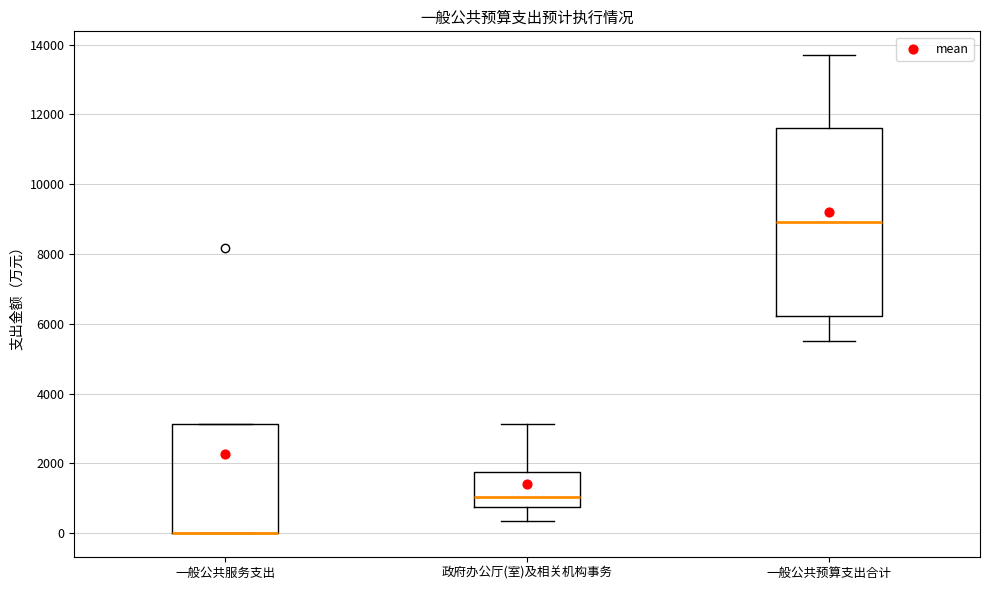

Comparing the boxes themselves (not the whiskers), which one is the tallest?

一般公共预算支出合计